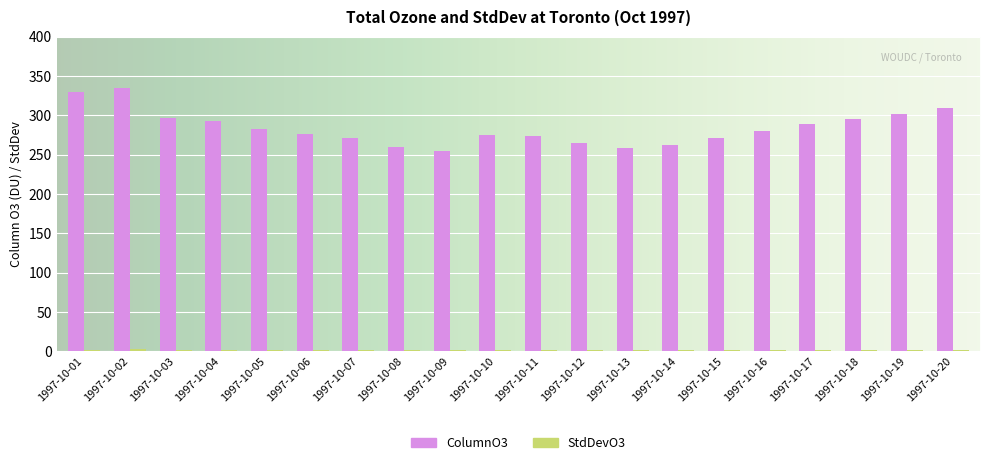

Which series has the largest total across all categories?

ColumnO3